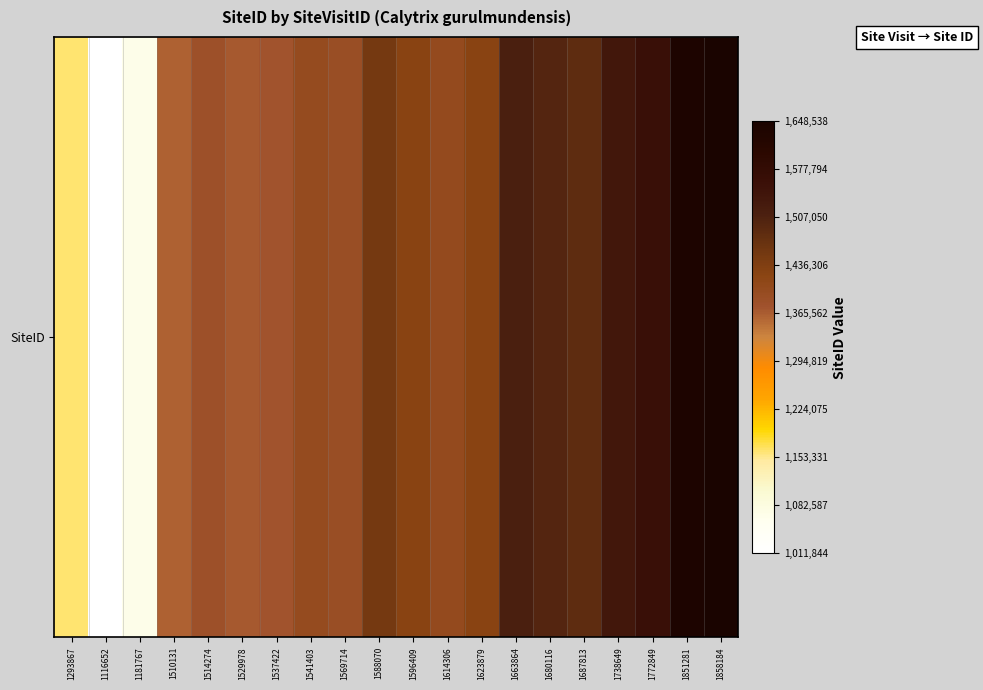

What is the minimum value shown in the chart?

1011844